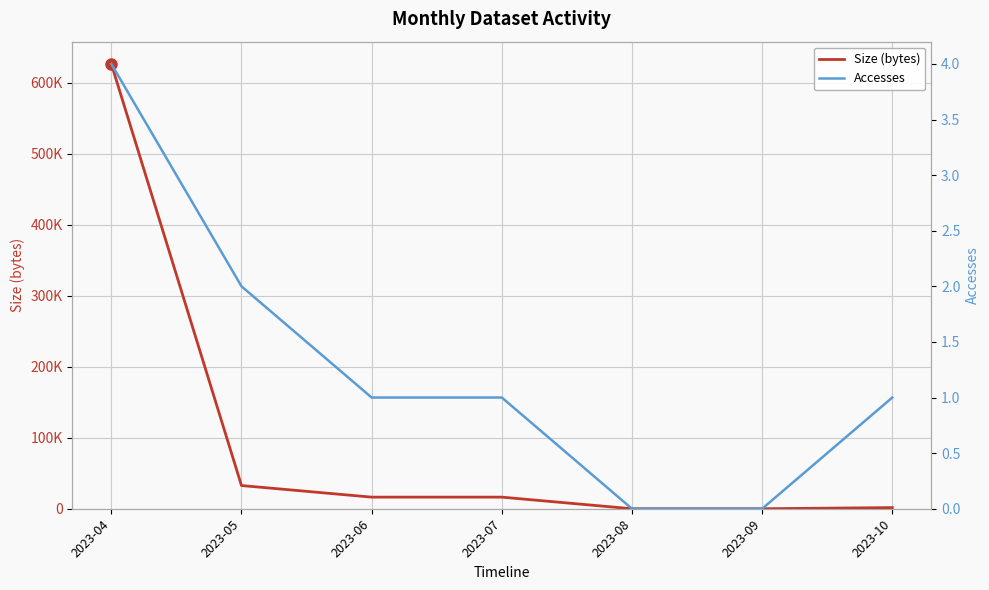

What is the difference between the maximum and minimum values in the Size (bytes) series?

626181